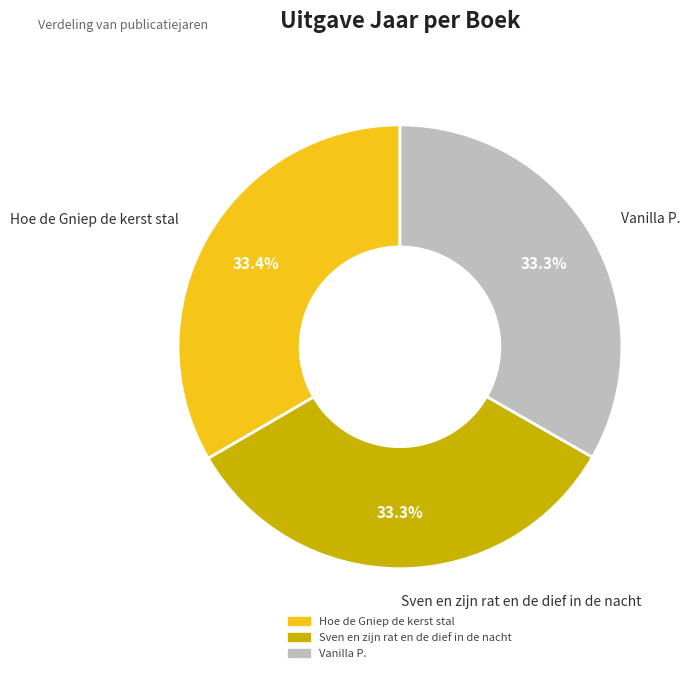

What percentage do Vanilla P. and Sven en zijn rat en de dief in de nacht together represent?

66.6%